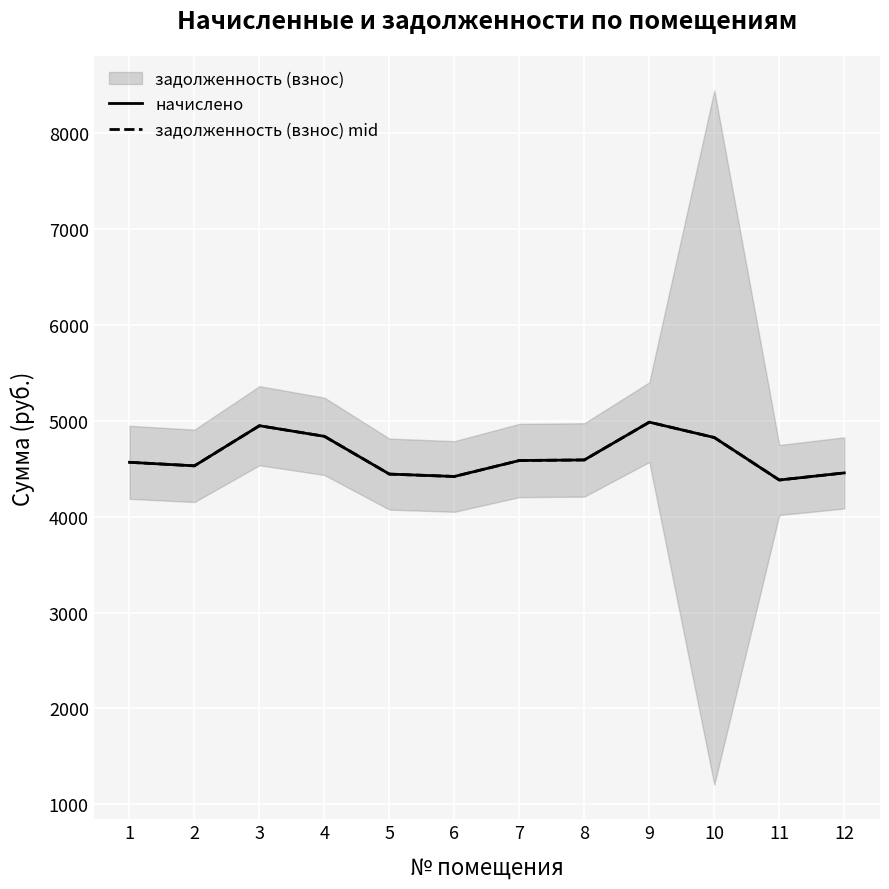

What is the difference between the maximum and second lowest values in the начислено series?

566.4